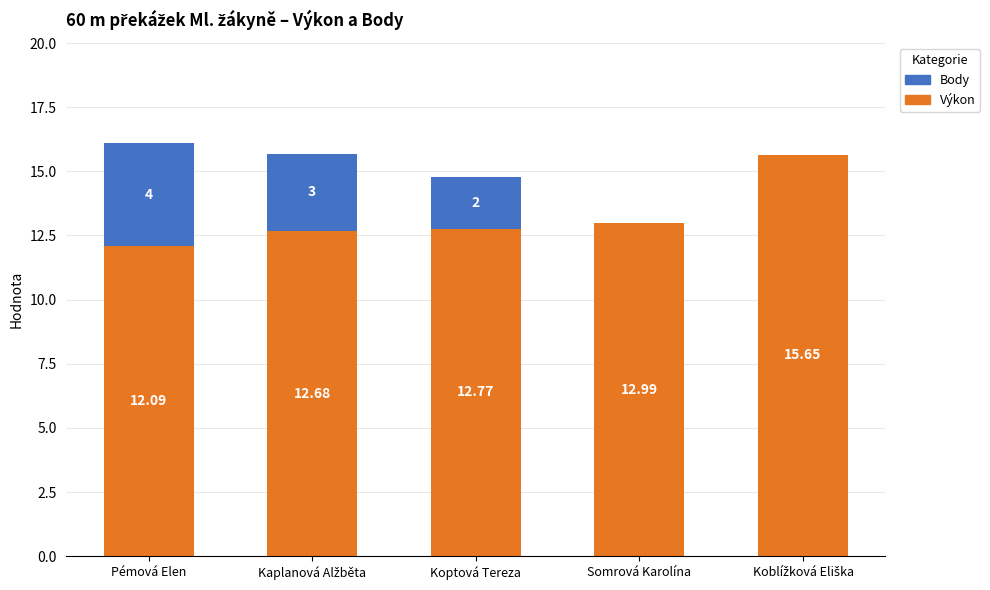

Does the chart contain stacked bars?

Yes